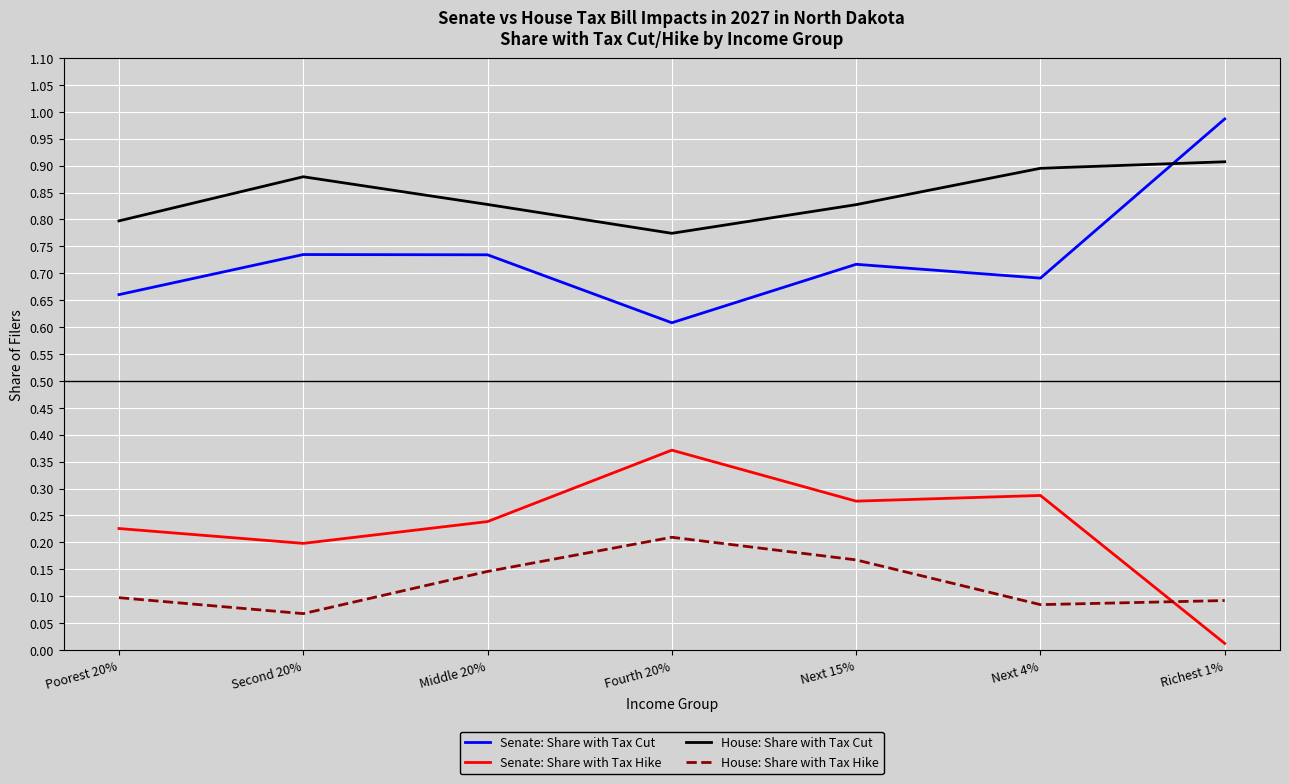

At which label is Senate: Share with Tax Hike closest to 0?

Richest 1%